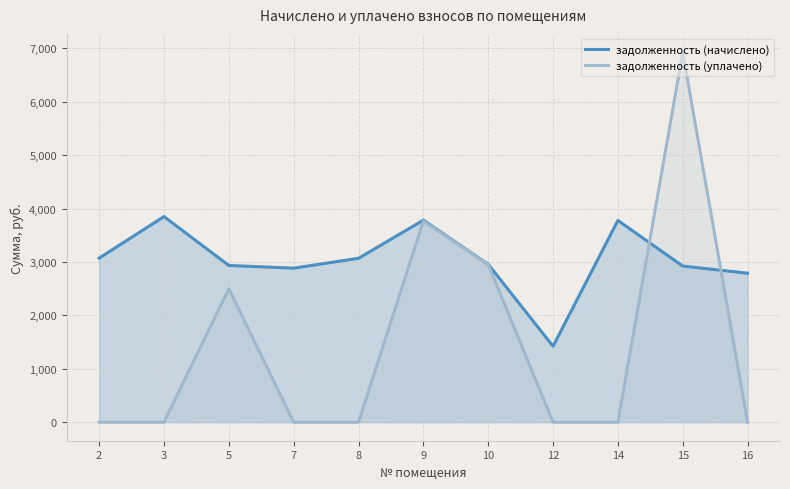

What is the difference between the highest and lowest values at 3?

3850.2